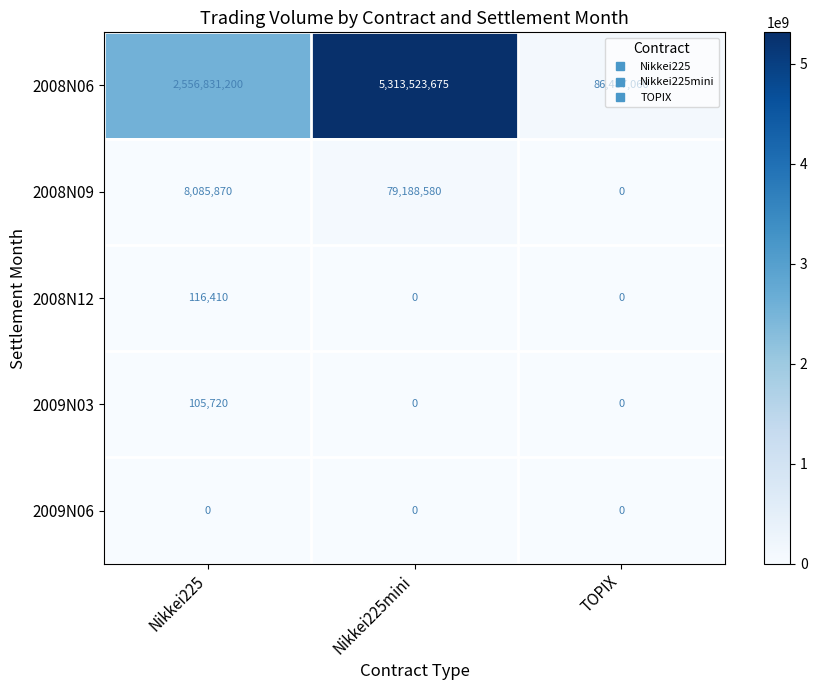

Which series changed the most between Nikkei225 and Nikkei225mini?

2008N06